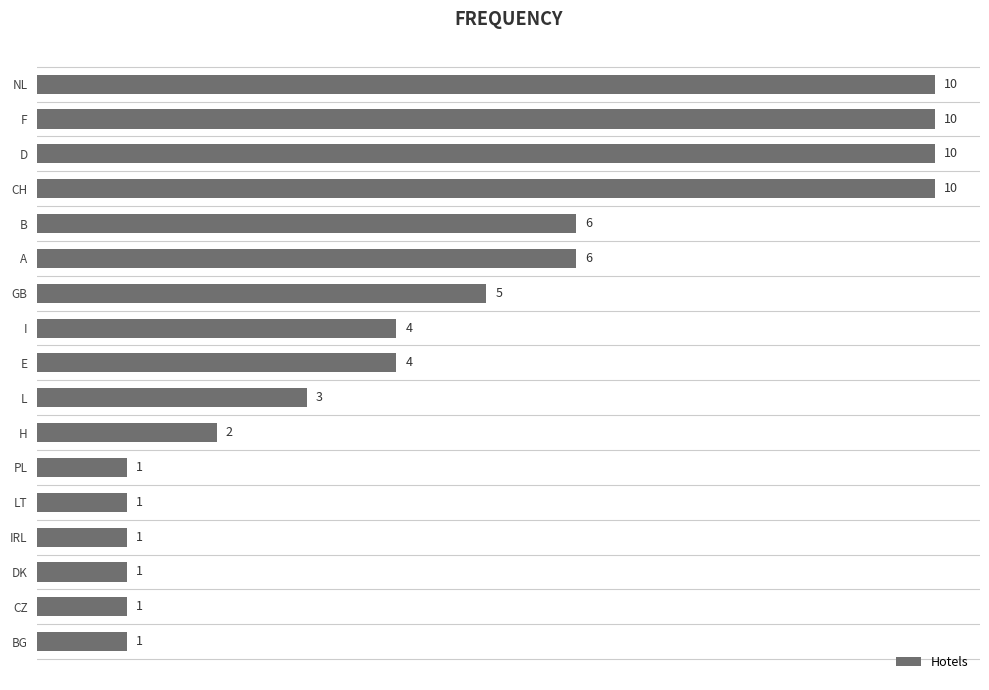

Between A and D, which is larger?

D